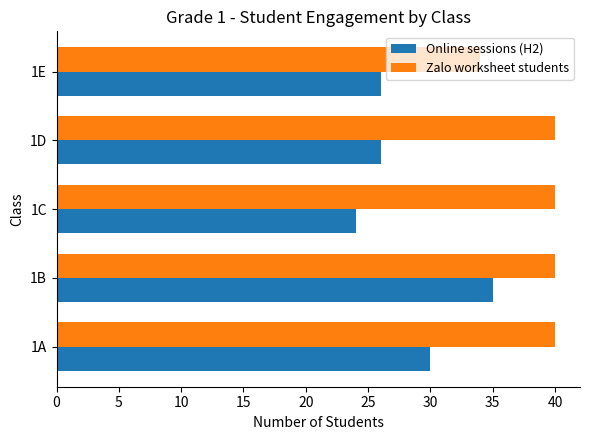

Is the value of Zalo worksheet students at 1C greater than the value of Online sessions (H2) at 1B?

Yes